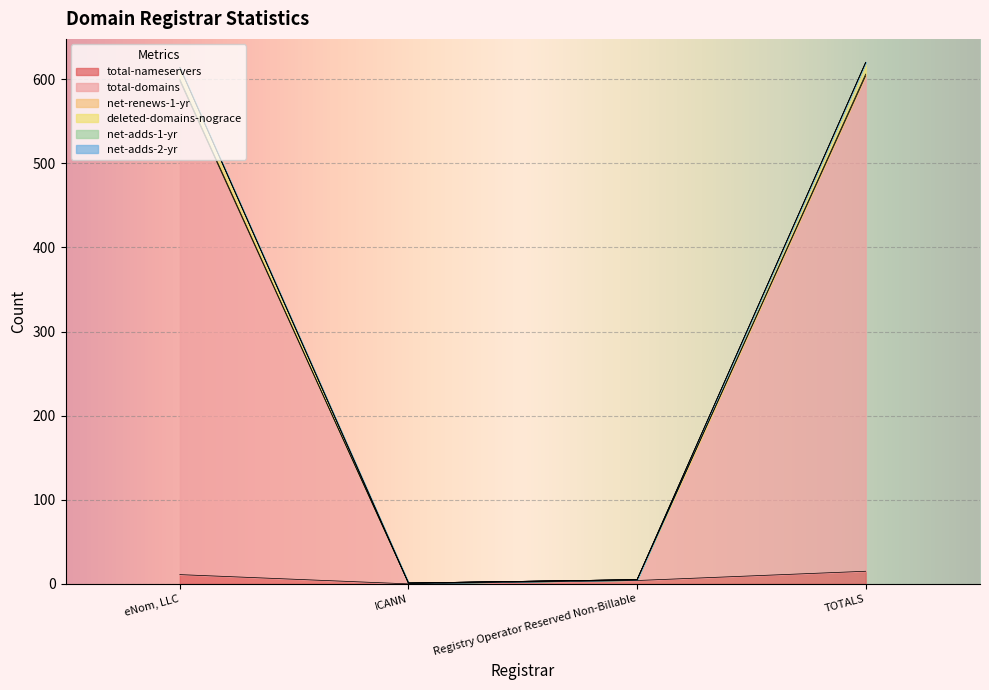

Is the value of total-nameservers at eNom, LLC greater than the value of deleted-domains-nograce at Registry Operator Reserved Non-Billable?

Yes